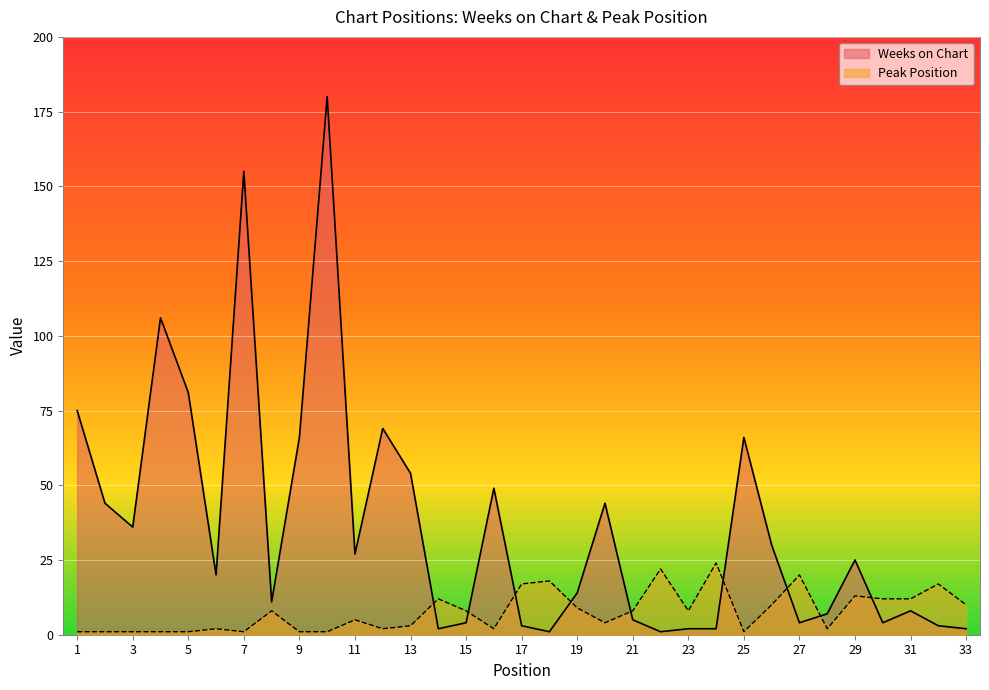

Reading left to right, list all the values displayed in this chart.

Weeks on Chart: 75	44	36	106	81	20	155	11	66	180	27	69	54	2	4	49	3	1	14	44	5	1	2	2	66	30	4	7	25	4	8	3	2
Peak Position: 1	1	1	1	1	2	1	8	1	1	5	2	3	12	8	2	17	18	9	4	8	22	8	24	1	10	20	2	13	12	12	17	10